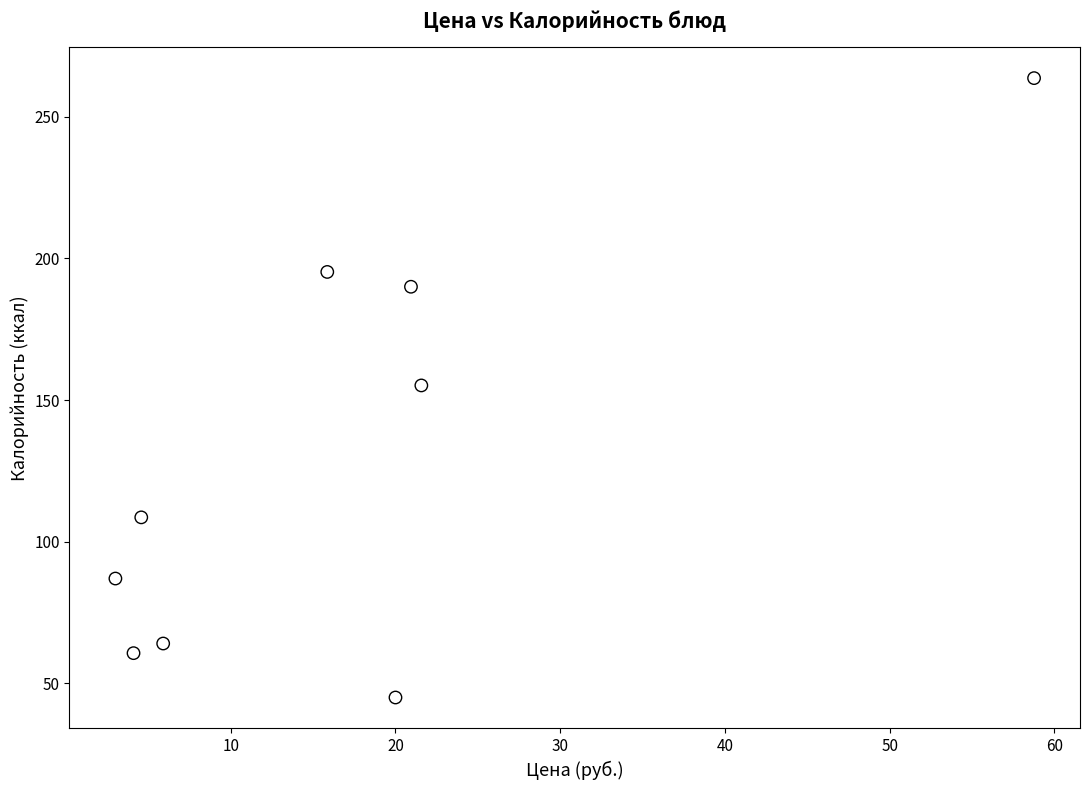

What is the range of Y values (max minus min)?

218.7